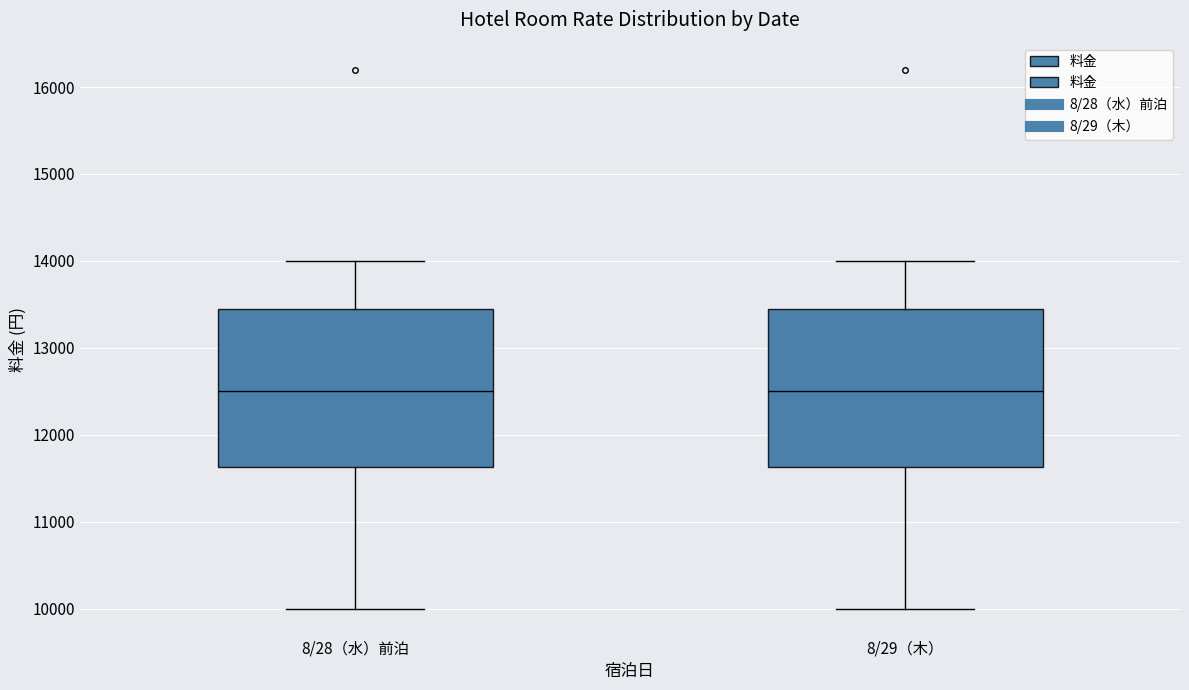

Where does the median line of the box for 8/28（水）前泊 sit on the y-axis? The values are not printed on the chart, so give them approximately, as read against the axis.

12500